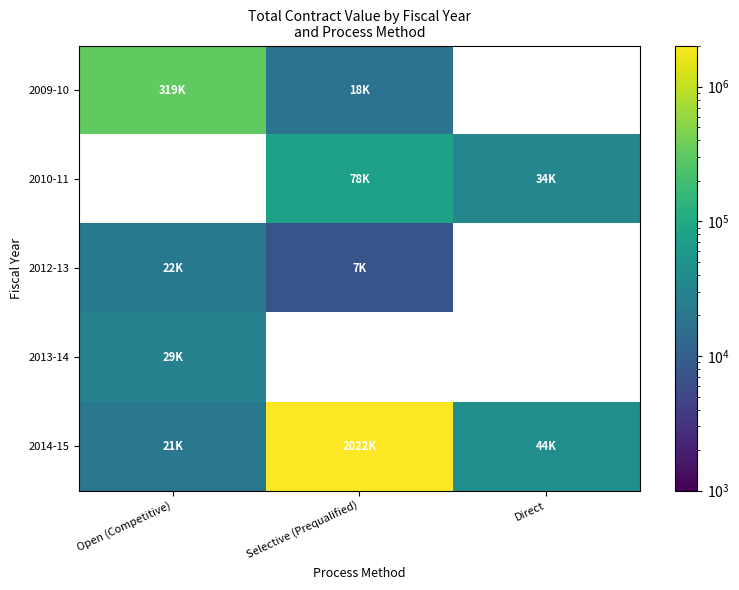

The 2009-10 series shows 140430.6 at Open (Competitive). True or false?

False